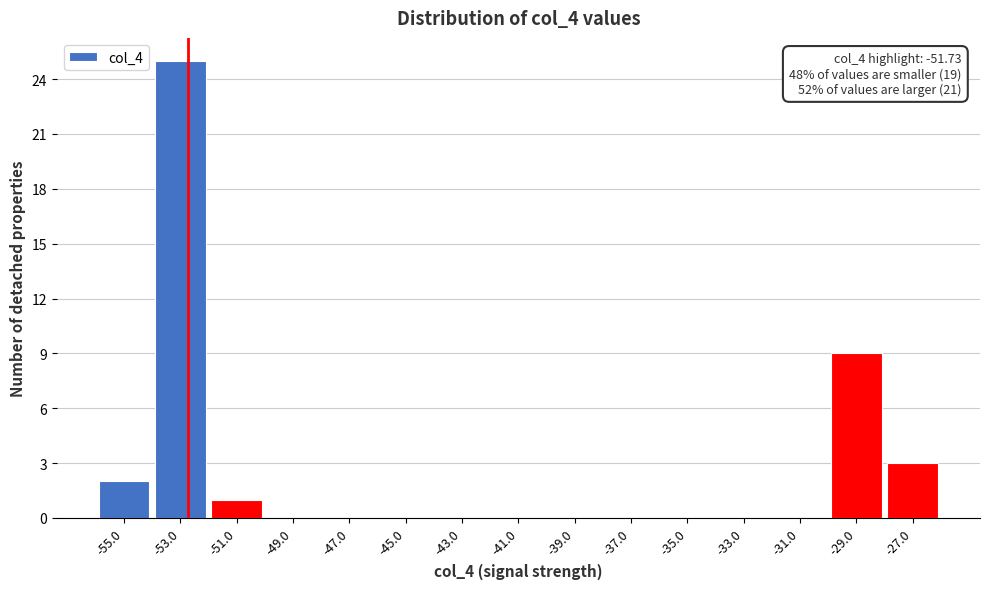

Reading left to right, extract all data points from this chart.

-55.0=2	-53.0=25	-51.0=1	-49.0=0	-47.0=0	-45.0=0	-43.0=0	-41.0=0	-39.0=0	-37.0=0	-35.0=0	-33.0=0	-31.0=0	-29.0=9	-27.0=3